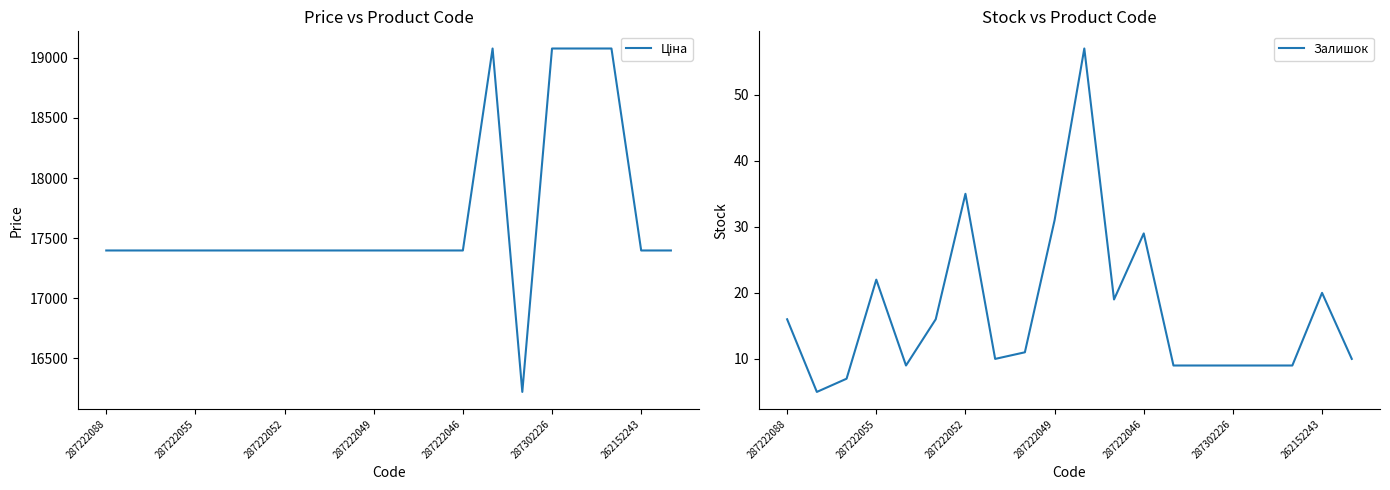

The Залишок series shows 2 at 287302226. True or false?

False